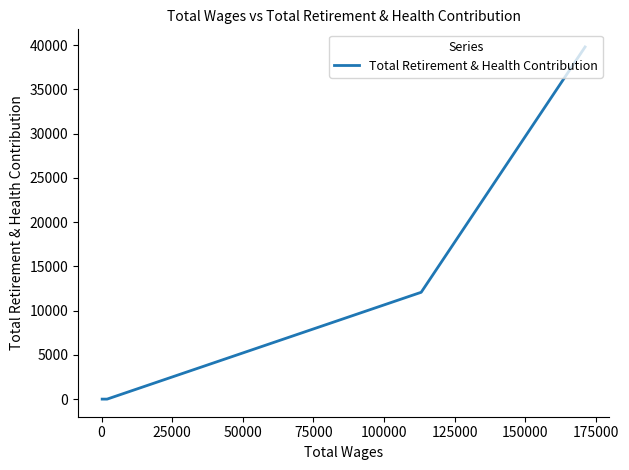

True or false: there are more than 2 points higher than both neighbors.

False